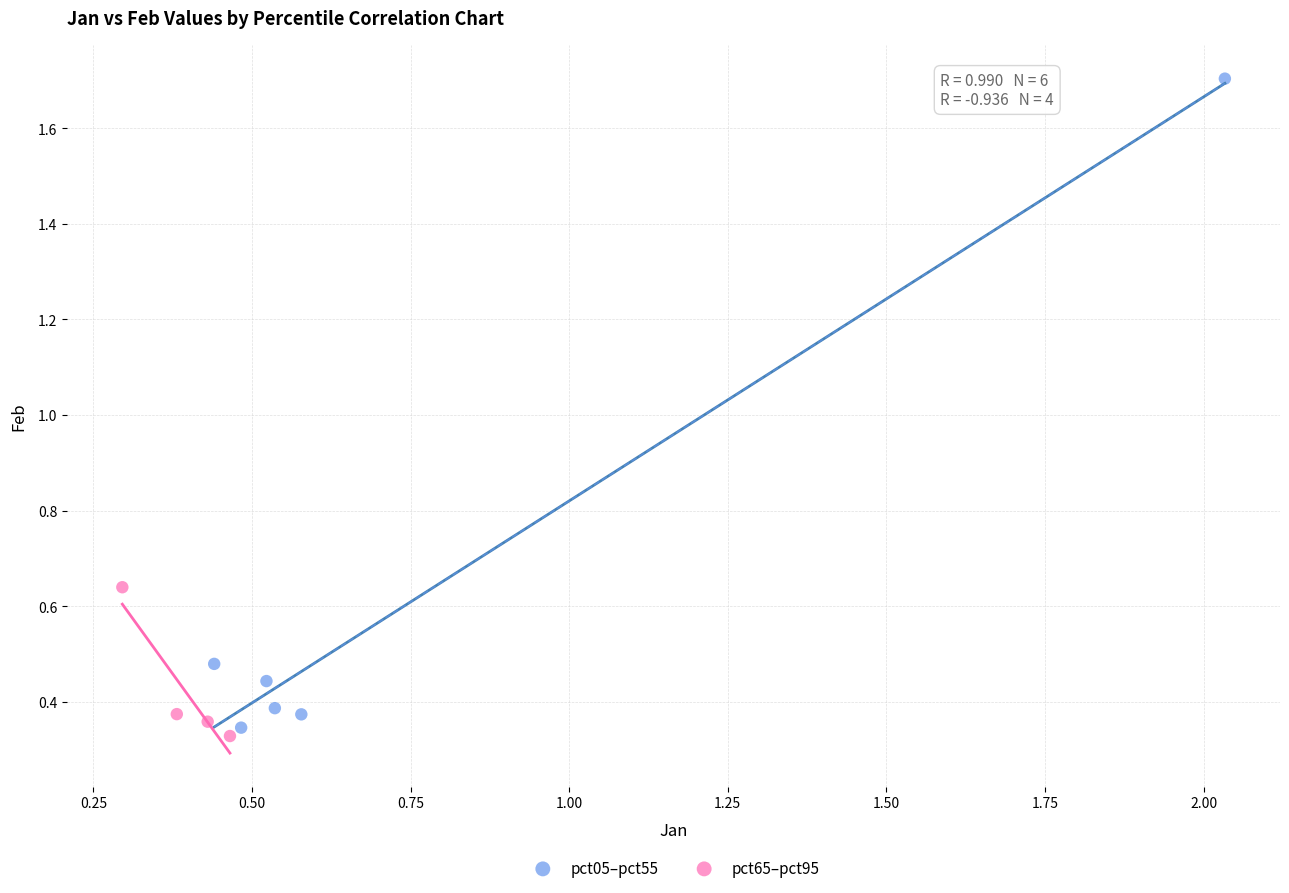

Which series has the widest spread of Y values?

pct05–pct55